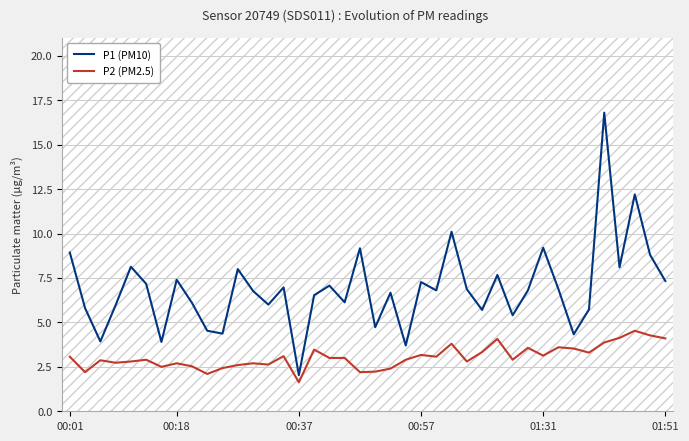

List the series in order of their overall mean, highest first.

P1 (PM10), P2 (PM2.5)